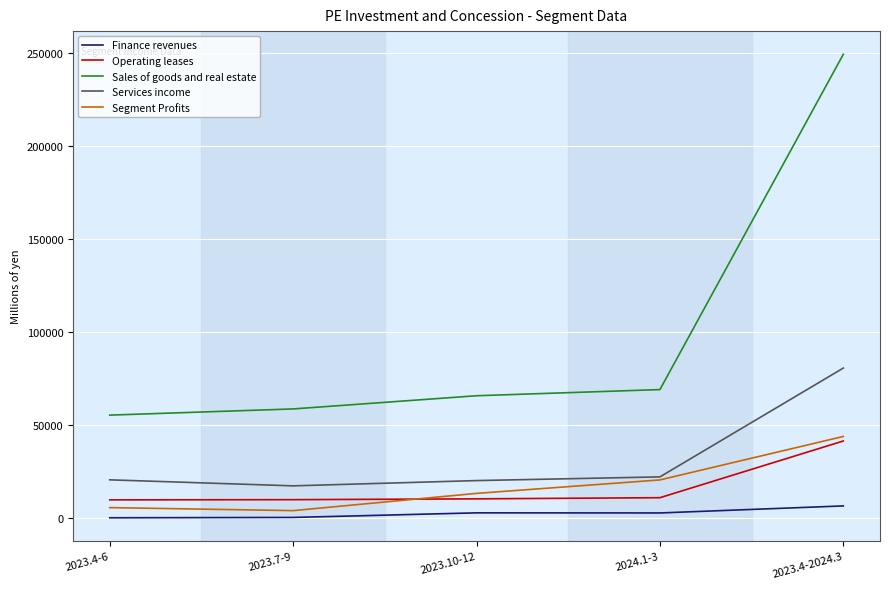

Where is Operating leases nearest to the value 25727?

2024.1-3